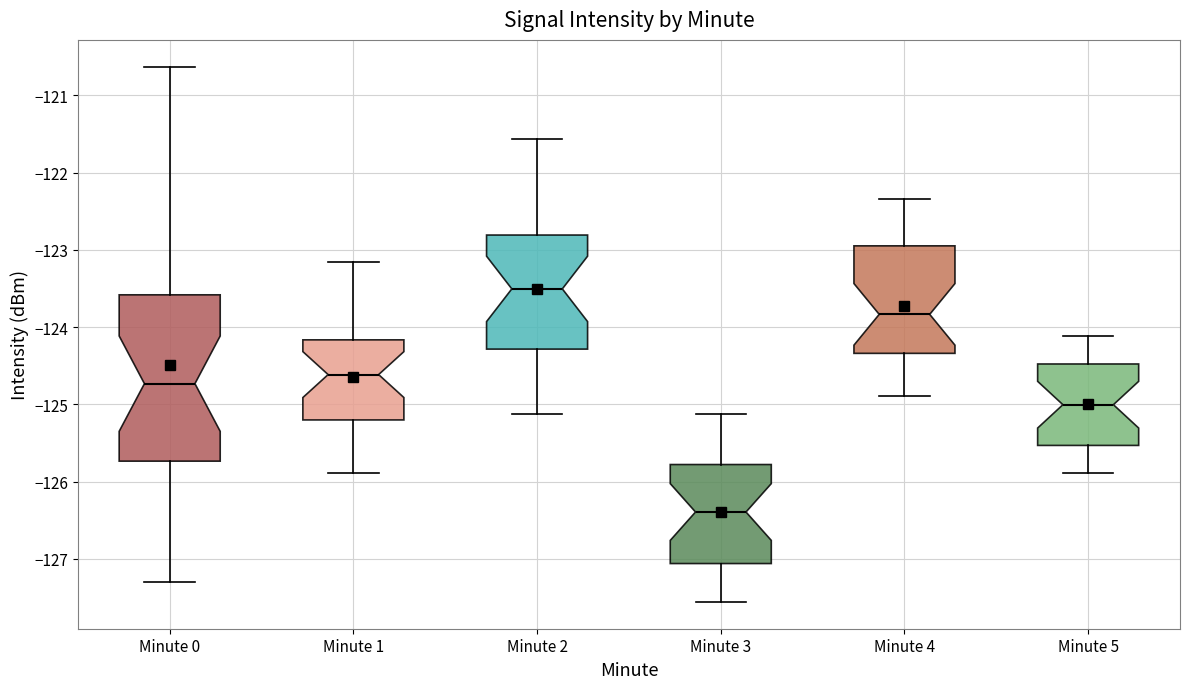

Which box's median line is the highest?

Minute 2